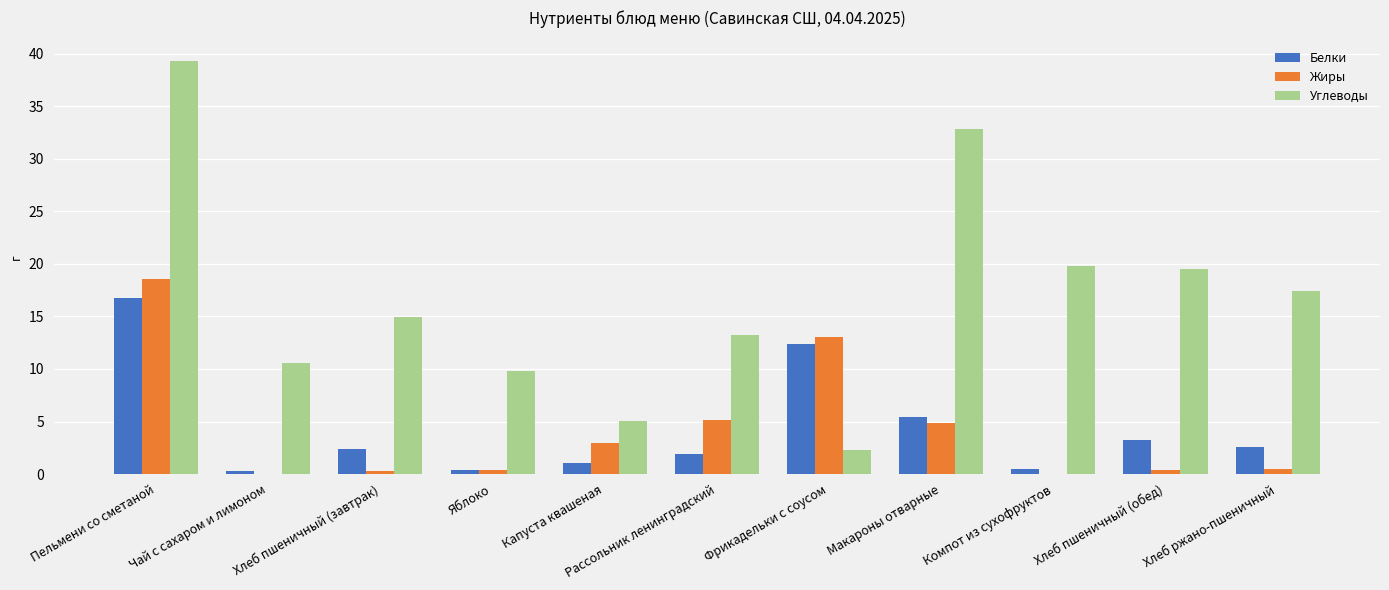

What is the total value across all series at Рассольник ленинградский?

20.3